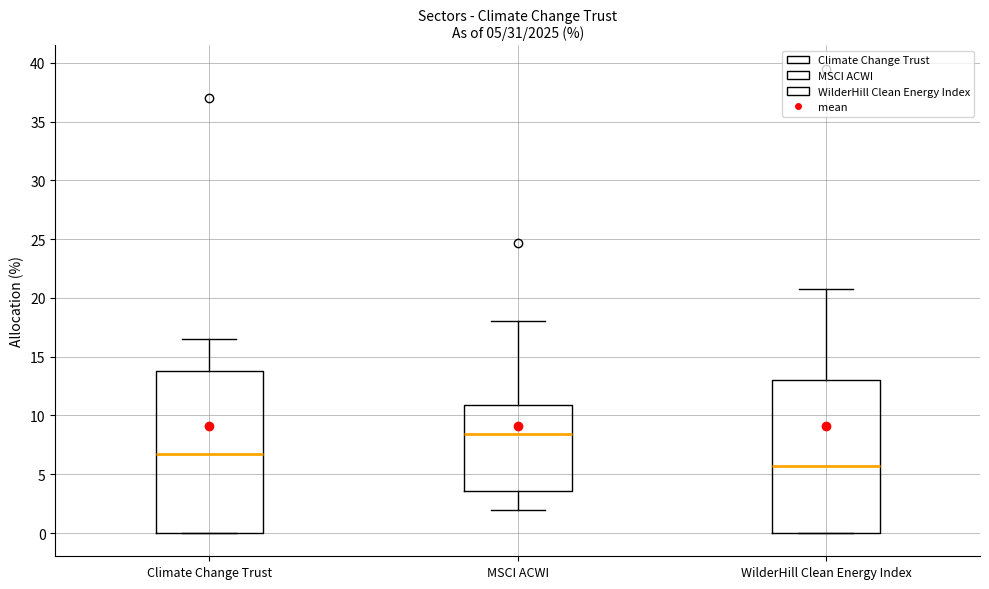

Comparing the boxes themselves (not the whiskers), which one is the tallest?

Climate Change Trust